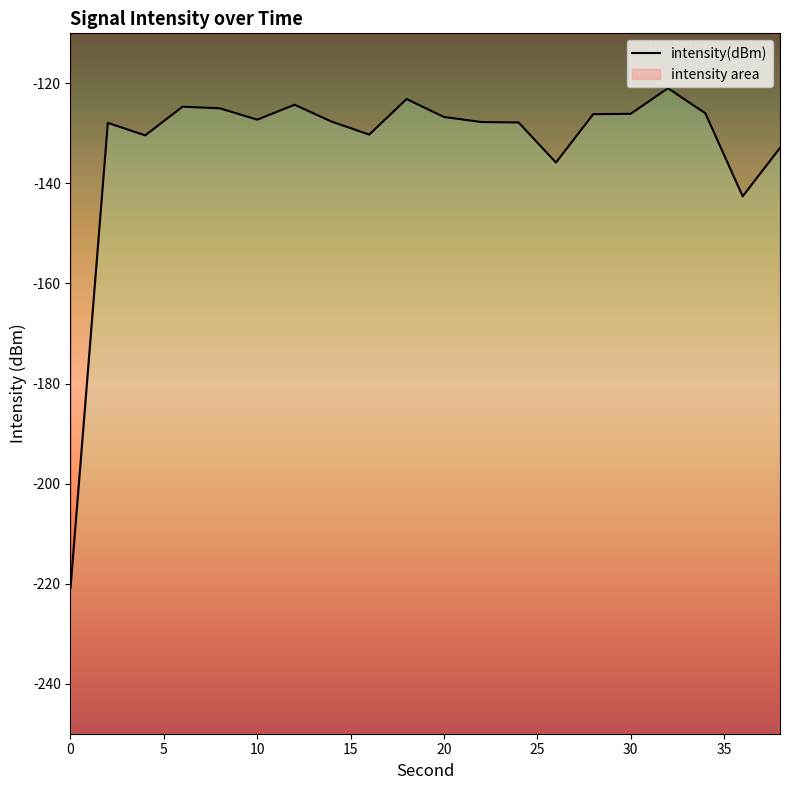

True or false: the data shows -127.9 at 2.

True